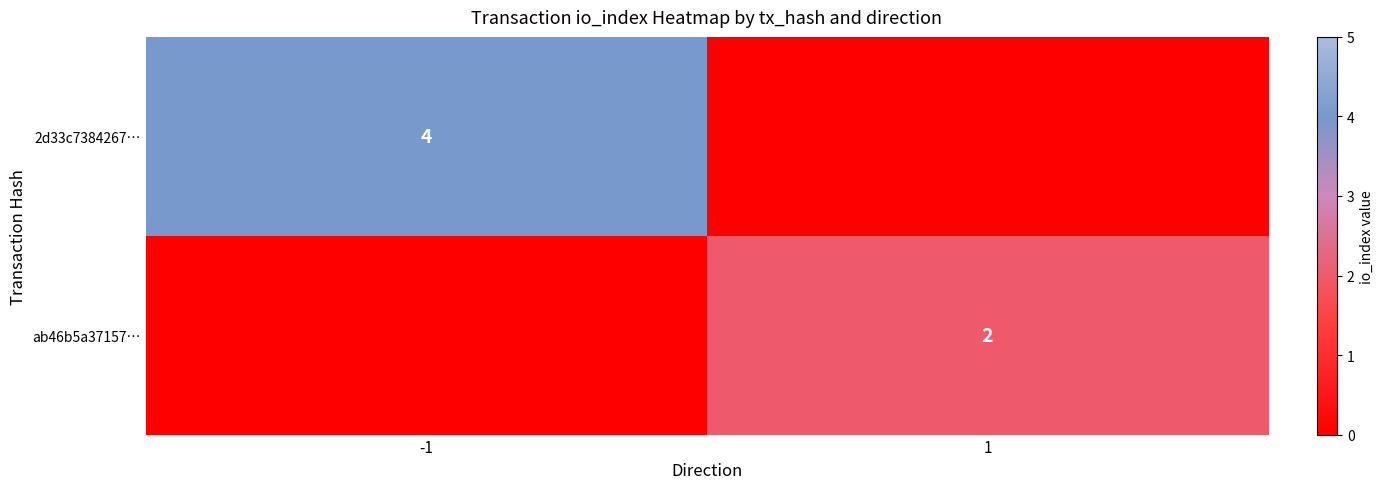

Is it true that ab46b5a37157… equals 2 at 1?

True